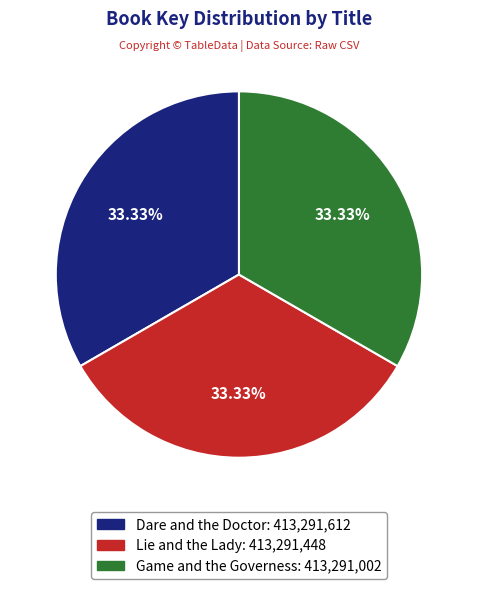

Approximately how many times larger is the value at Game and the Governess: 413,291,002 compared to Dare and the Doctor: 413,291,612?

1.0